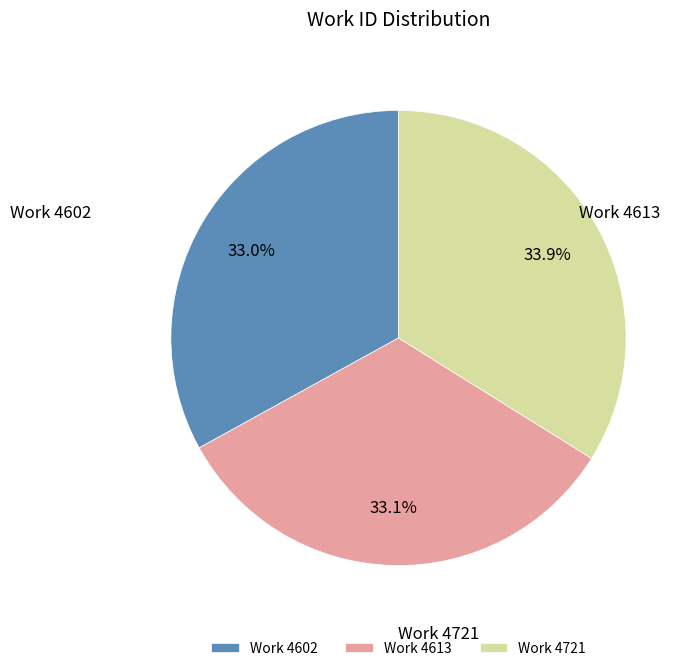

How many slices are in this pie chart?

3